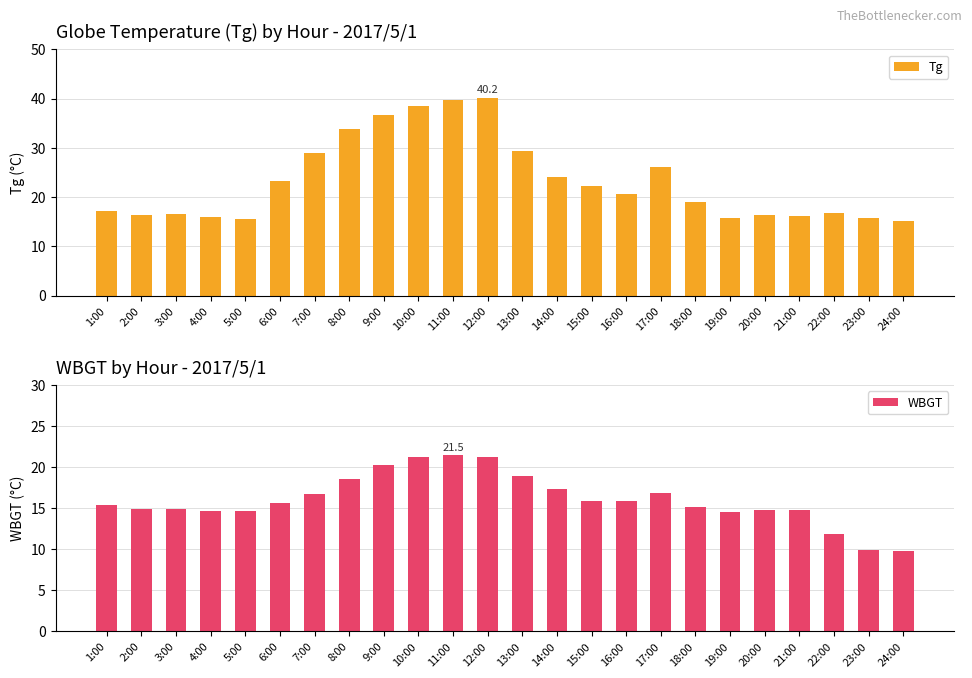

What position from the right is 4:00?

21